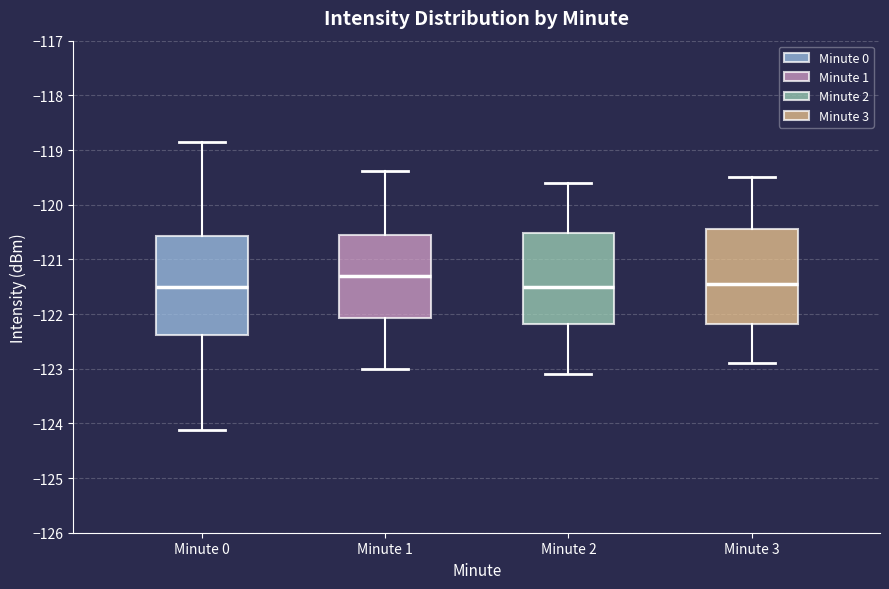

Reading left to right, read every box against the y-axis: the position of its median line, the range the box covers, and the ends of its whiskers. The values are not printed on the chart, so give them approximately, as read against the axis.

Minute 0: median -121.5, box -122.4 to -120.6, whiskers -124.1 to -118.8
Minute 1: median -121.3, box -122.1 to -120.5, whiskers -123.0 to -119.4
Minute 2: median -121.5, box -122.2 to -120.5, whiskers -123.1 to -119.6
Minute 3: median -121.4, box -122.2 to -120.4, whiskers -122.9 to -119.5